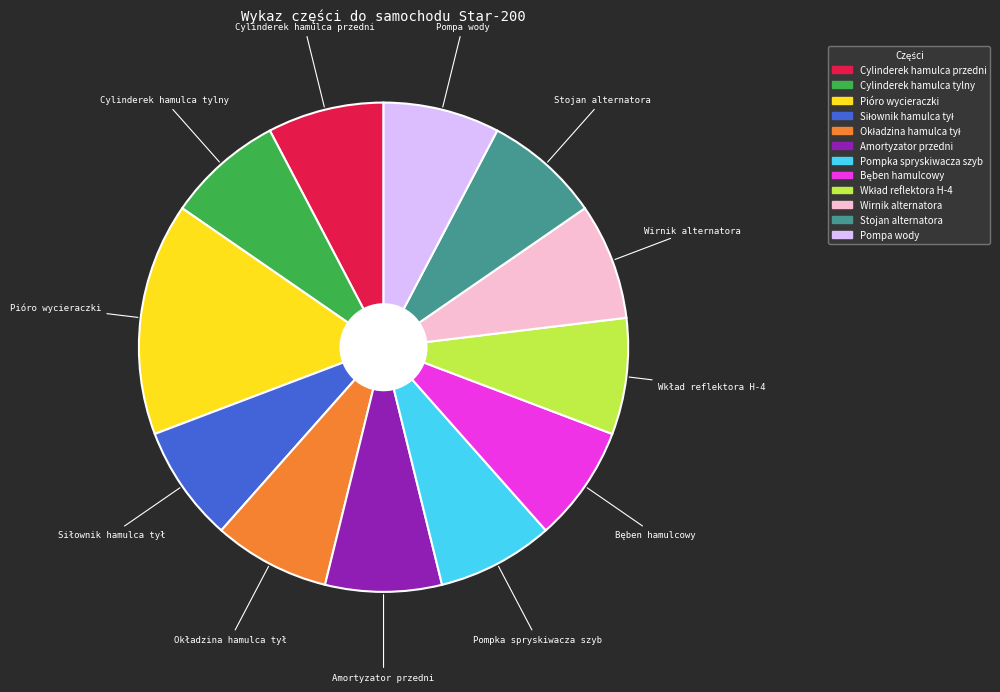

Is it true that Cylinderek hamulca przedni is 8% of the pie?

True